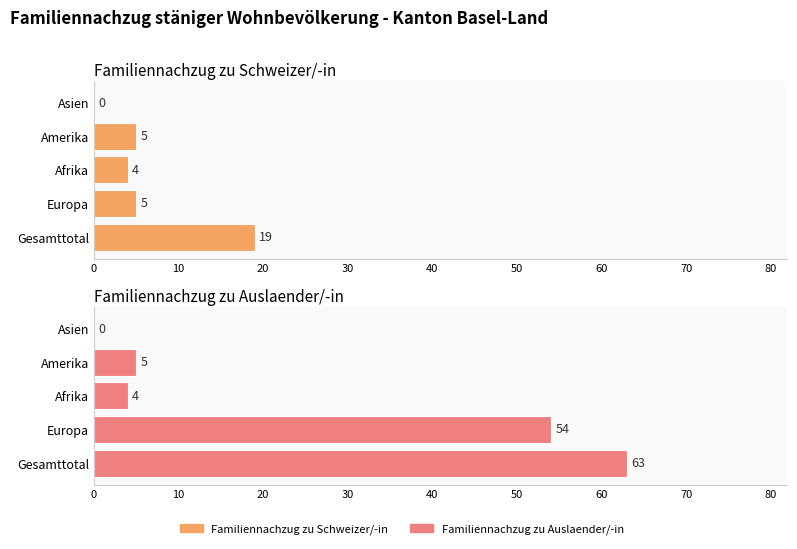

List the series in order of their overall mean, highest first.

Familiennachzug zu Auslaender/-in, Familiennachzug zu Schweizer/-in